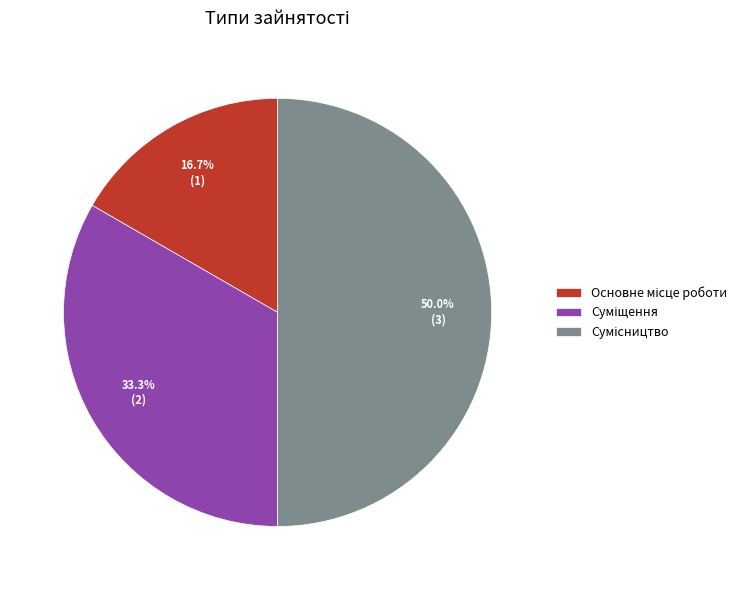

What is the total percentage of Сумісництво and Основне місце роботи?

66.7%